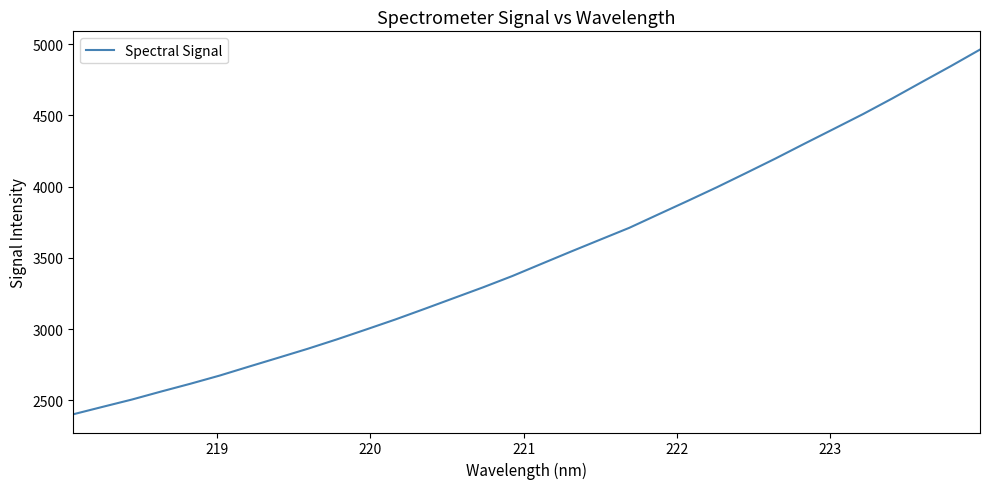

What is the difference between the maximum and minimum values?

2558.6